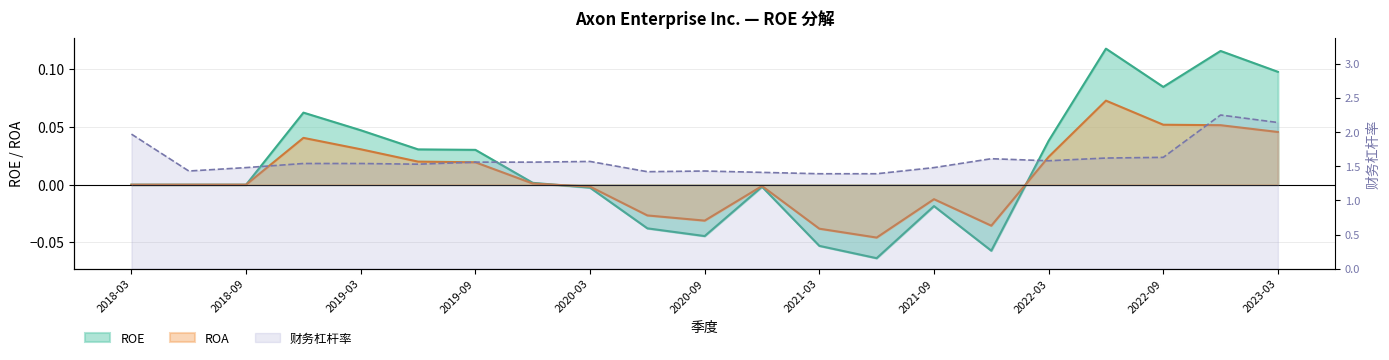

At 2019-06-30, list the series in order from smallest to largest.

ROA, ROE, 财务杠杆率